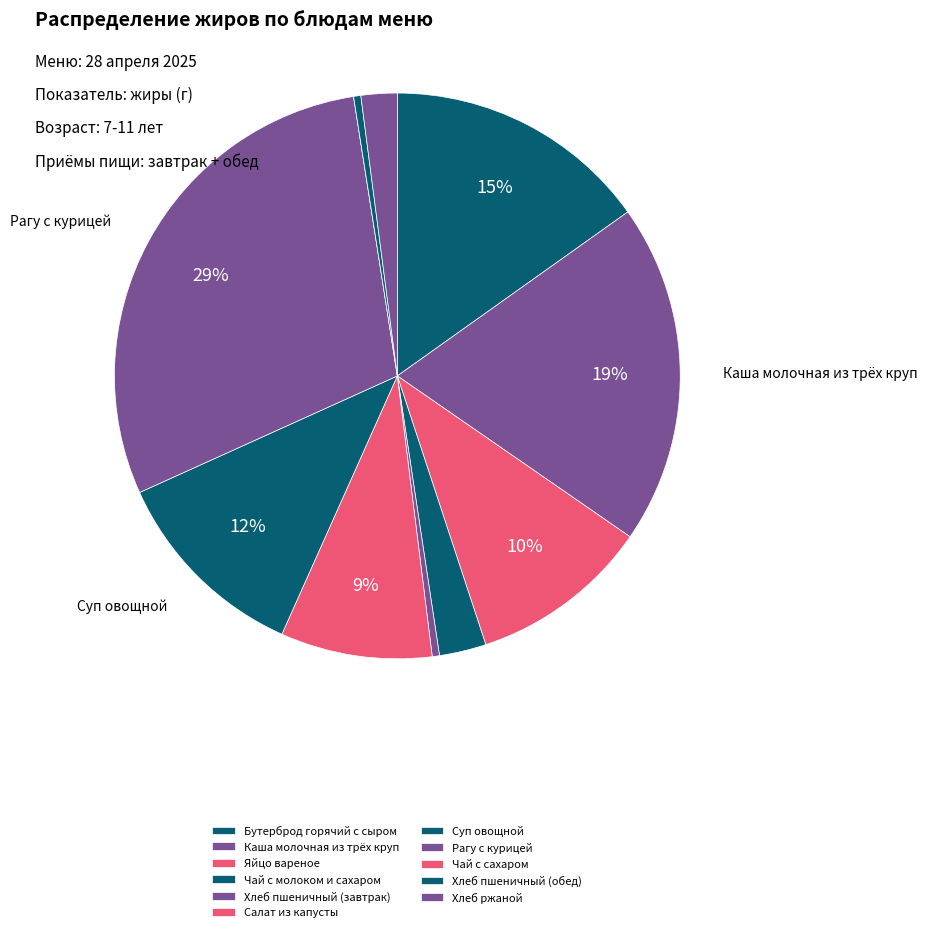

How much of the chart is everything except Яйцо вареное?

89.7%